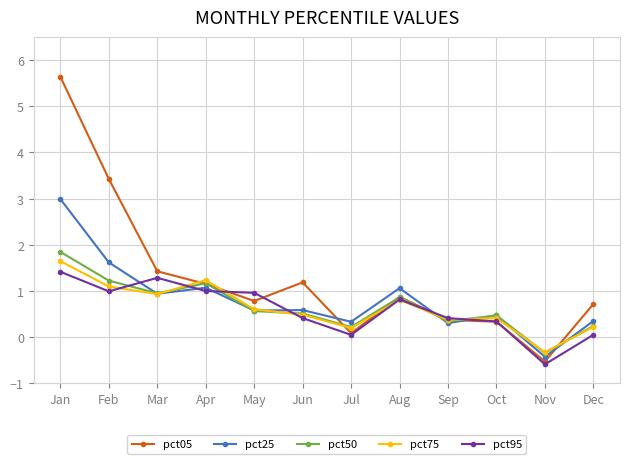

True or false: pct75 and pct95 cross at least once.

True